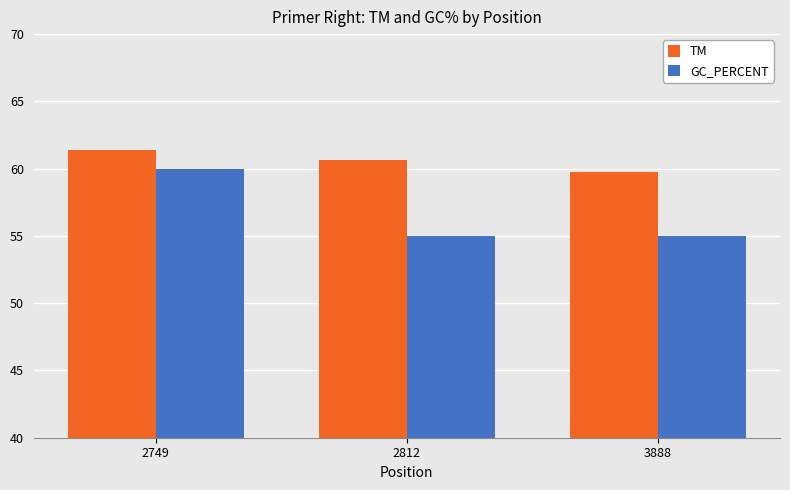

What is the difference between the highest and lowest values at 2749?

1.4